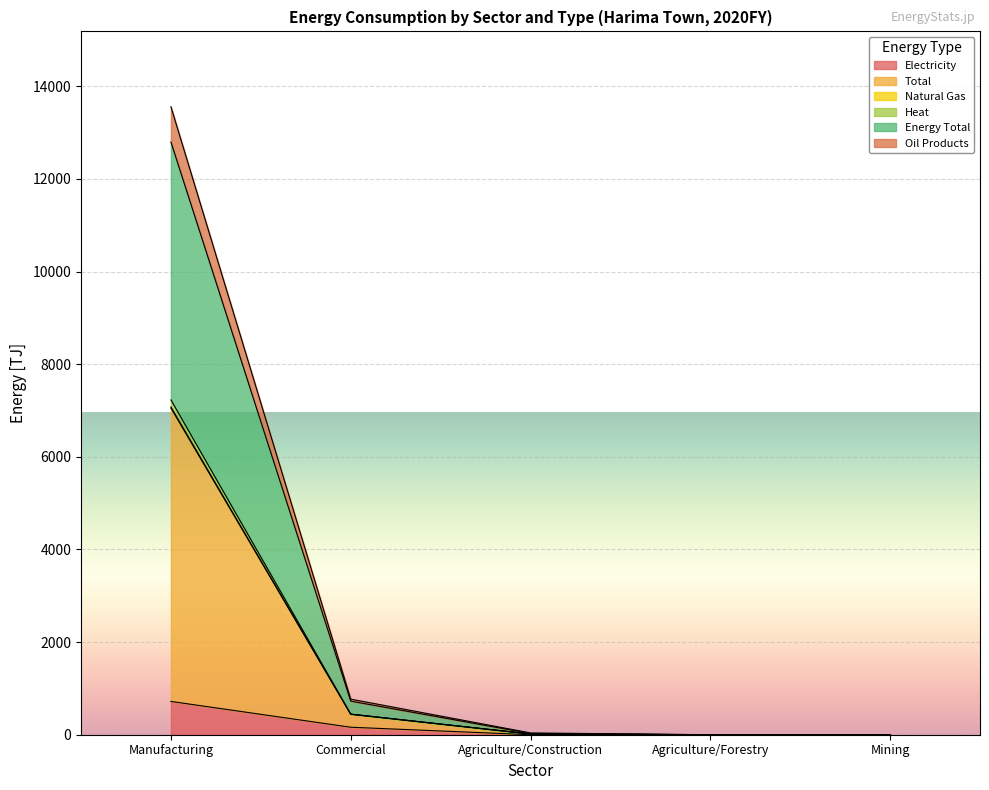

What is the label of the 1st point from the left?

Manufacturing